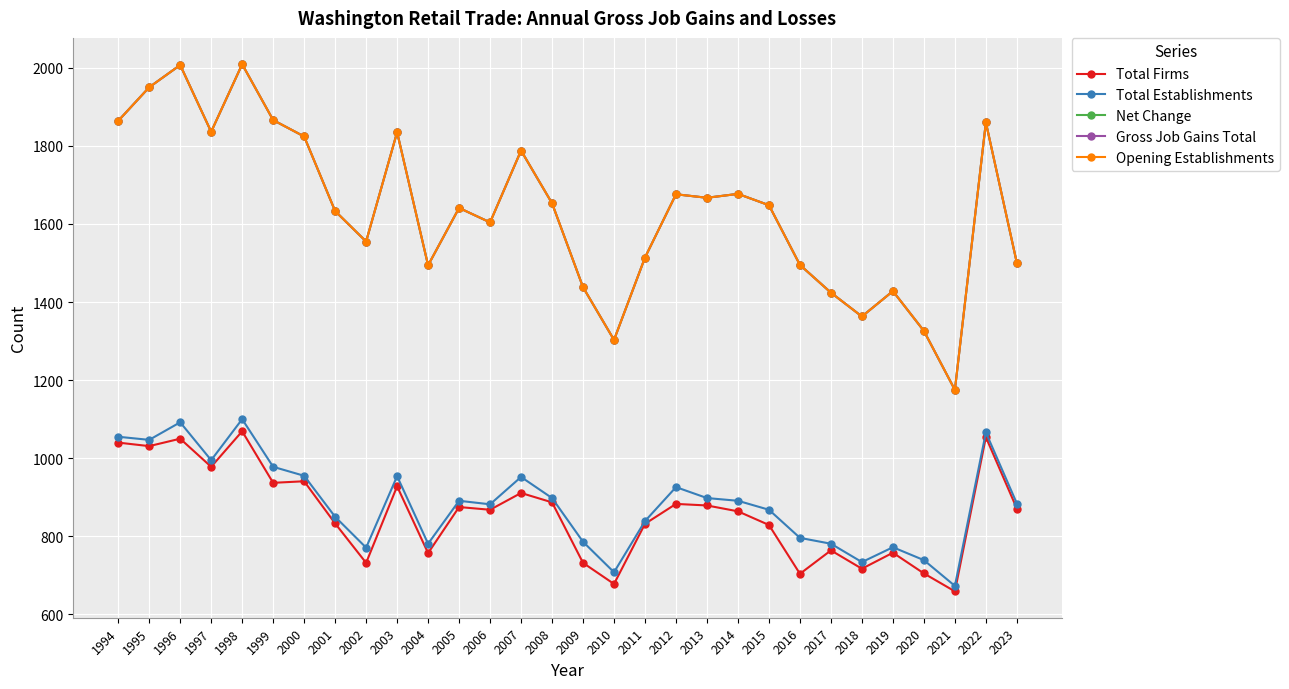

Reading left to right, what are all the values shown in this chart?

Total Firms: 1994=1040	1995=1031	1996=1050	1997=978	1998=1069	1999=937	2000=941	2001=833	2002=732	2003=928	2004=757	2005=875	2006=868	2007=911	2008=887	2009=732	2010=678	2011=832	2012=883	2013=879	2014=864	2015=829	2016=704	2017=764	2018=717	2019=758	2020=705	2021=659	2022=1054	2023=871
Total Establishments: 1994=1055	1995=1047	1996=1092	1997=995	1998=1100	1999=978	2000=955	2001=850	2002=771	2003=954	2004=781	2005=891	2006=882	2007=952	2008=898	2009=786	2010=708	2011=839	2012=926	2013=898	2014=891	2015=868	2016=796	2017=781	2018=734	2019=772	2020=739	2021=673	2022=1066	2023=884
Net Change: 1994=1864	1995=1950	1996=2007	1997=1836	1998=2009	1999=1866	2000=1824	2001=1633	2002=1555	2003=1835	2004=1494	2005=1641	2006=1604	2007=1788	2008=1653	2009=1438	2010=1303	2011=1514	2012=1676	2013=1667	2014=1677	2015=1648	2016=1495	2017=1424	2018=1363	2019=1428	2020=1326	2021=1175	2022=1860	2023=1500
Gross Job Gains Total: 1994=1864	1995=1950	1996=2007	1997=1836	1998=2009	1999=1866	2000=1824	2001=1633	2002=1555	2003=1835	2004=1494	2005=1641	2006=1604	2007=1788	2008=1653	2009=1438	2010=1303	2011=1514	2012=1676	2013=1667	2014=1677	2015=1648	2016=1495	2017=1424	2018=1363	2019=1428	2020=1326	2021=1175	2022=1860	2023=1500
Opening Establishments: 1994=1864	1995=1950	1996=2007	1997=1836	1998=2009	1999=1866	2000=1824	2001=1633	2002=1555	2003=1835	2004=1494	2005=1641	2006=1604	2007=1788	2008=1653	2009=1438	2010=1303	2011=1514	2012=1676	2013=1667	2014=1677	2015=1648	2016=1495	2017=1424	2018=1363	2019=1428	2020=1326	2021=1175	2022=1860	2023=1500